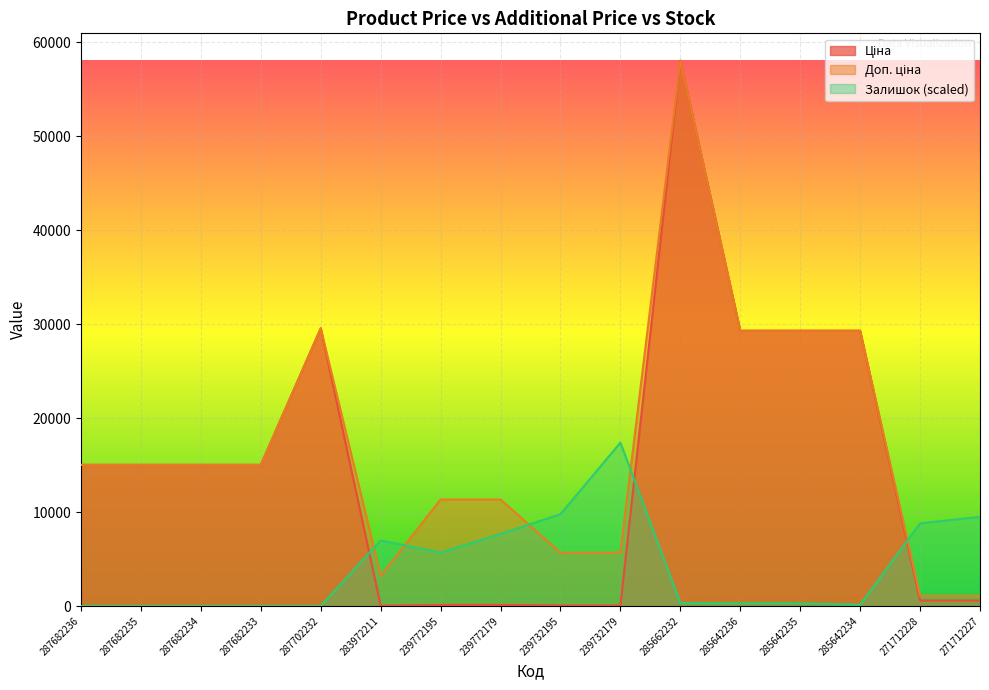

True or false: Ціна and Доп. ціна cross at least once.

False